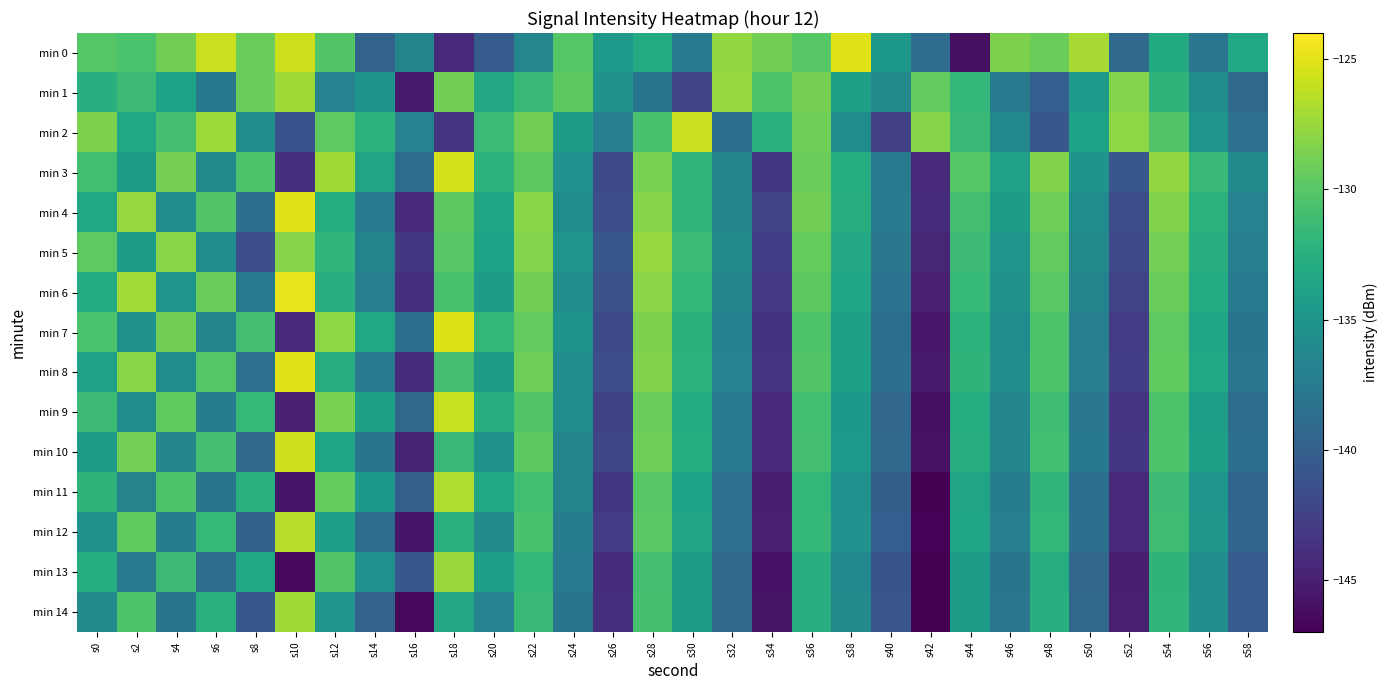

At which category is the sum across all series the highest?

s28